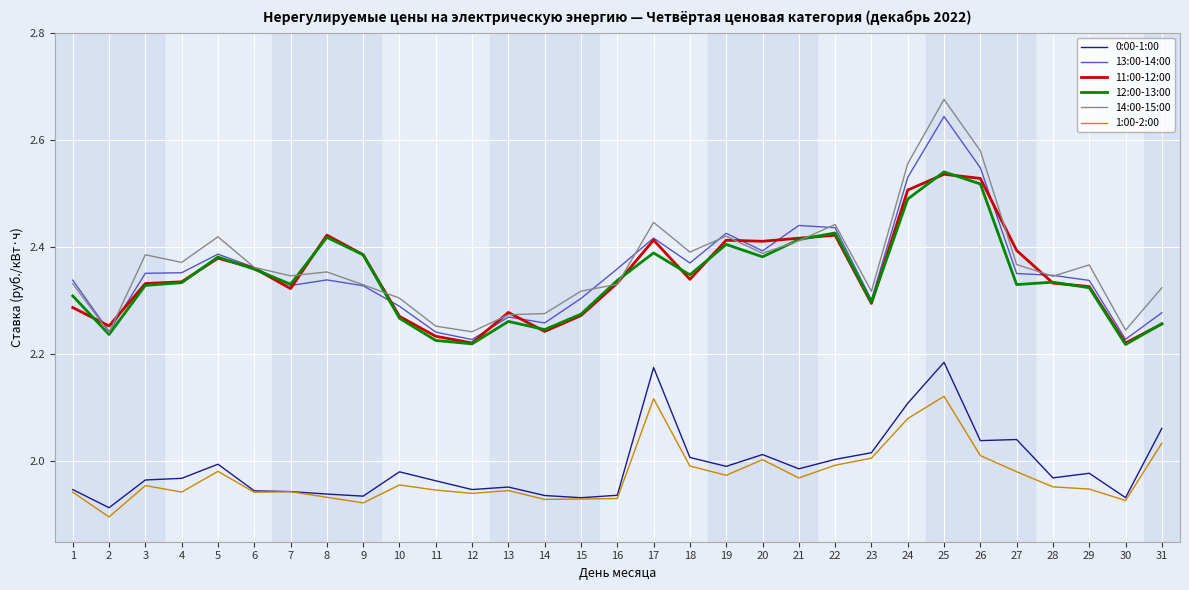

At which category is the sum across all series the highest?

25